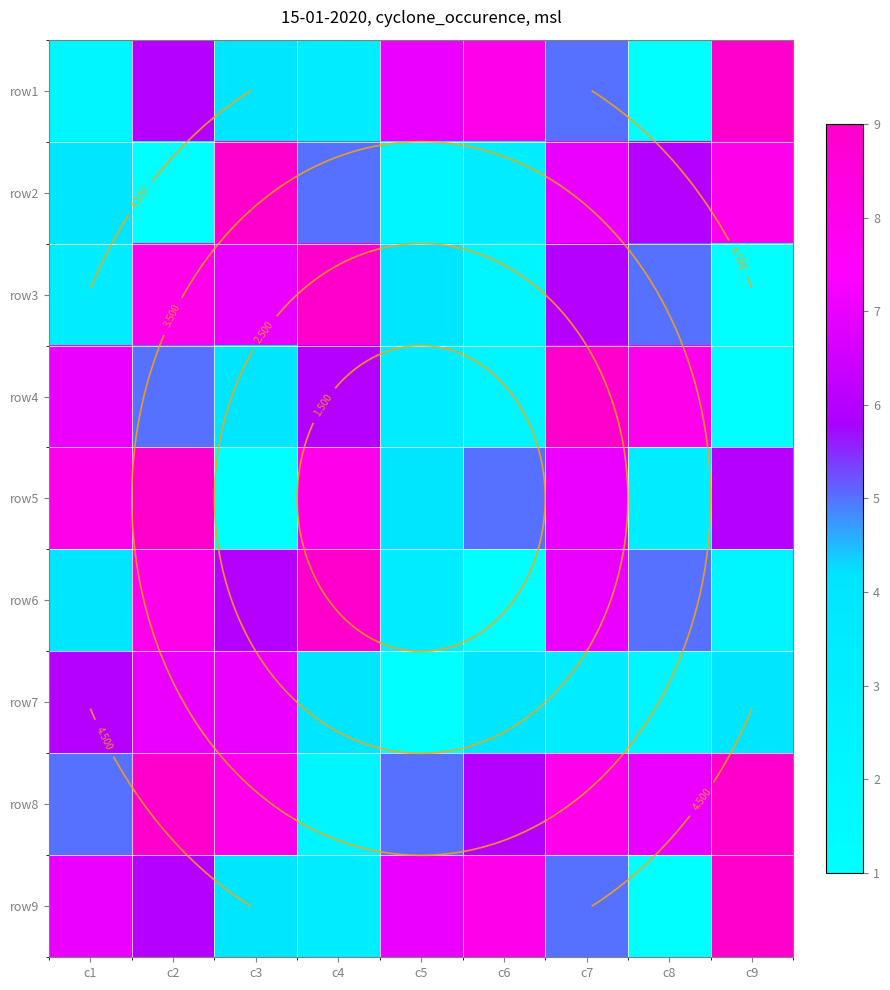

Rank the series at c5 from lowest to highest value.

row7, row2, row4, row6, row3, row5, row8, row1, row9